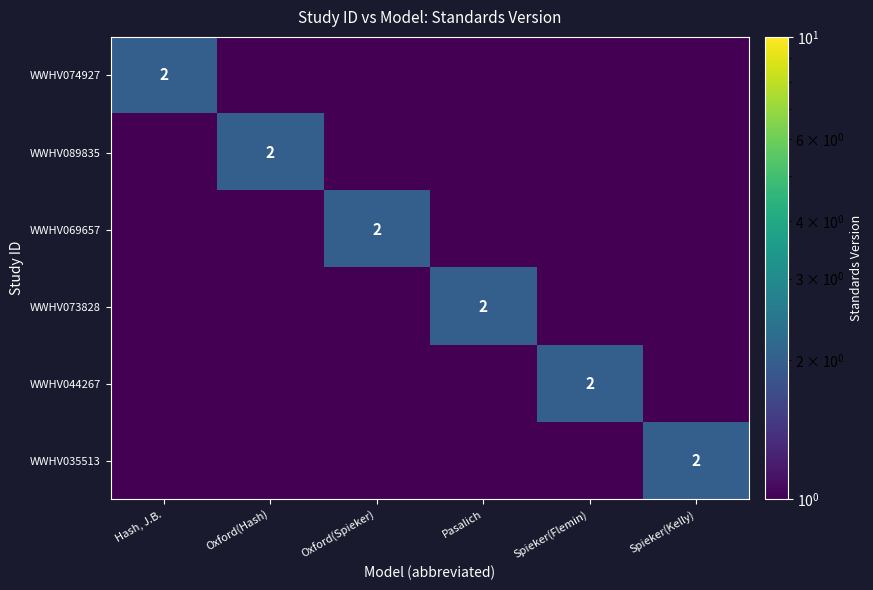

The WWHV074927 series shows 2.0 at Hash, J.B.. True or false?

True